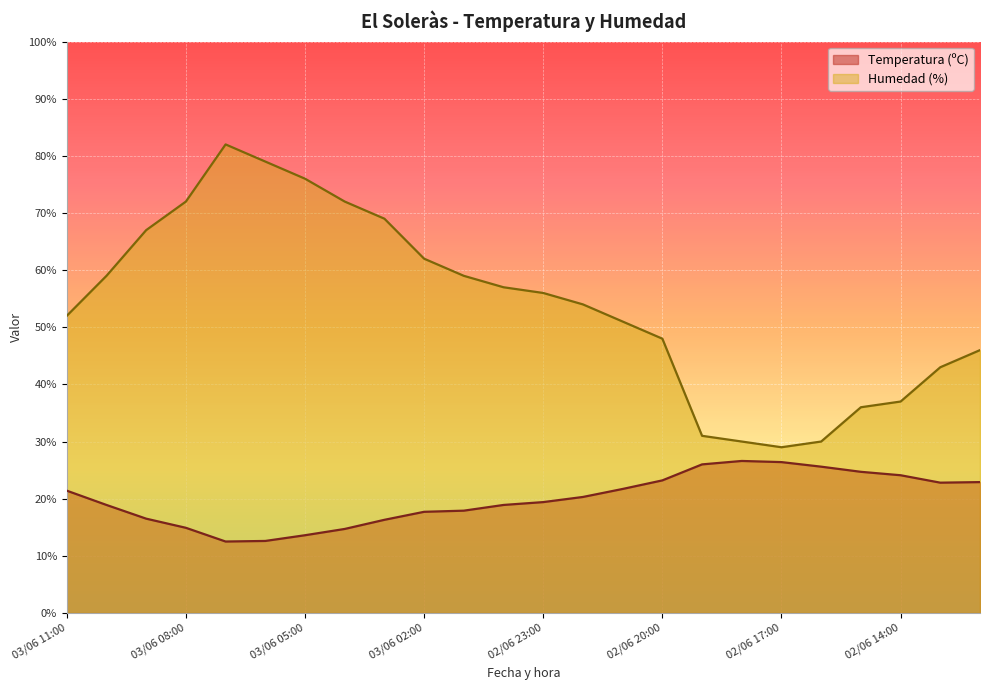

What is the difference between the second highest and second lowest values in the Temperatura (ºC) series?

13.8